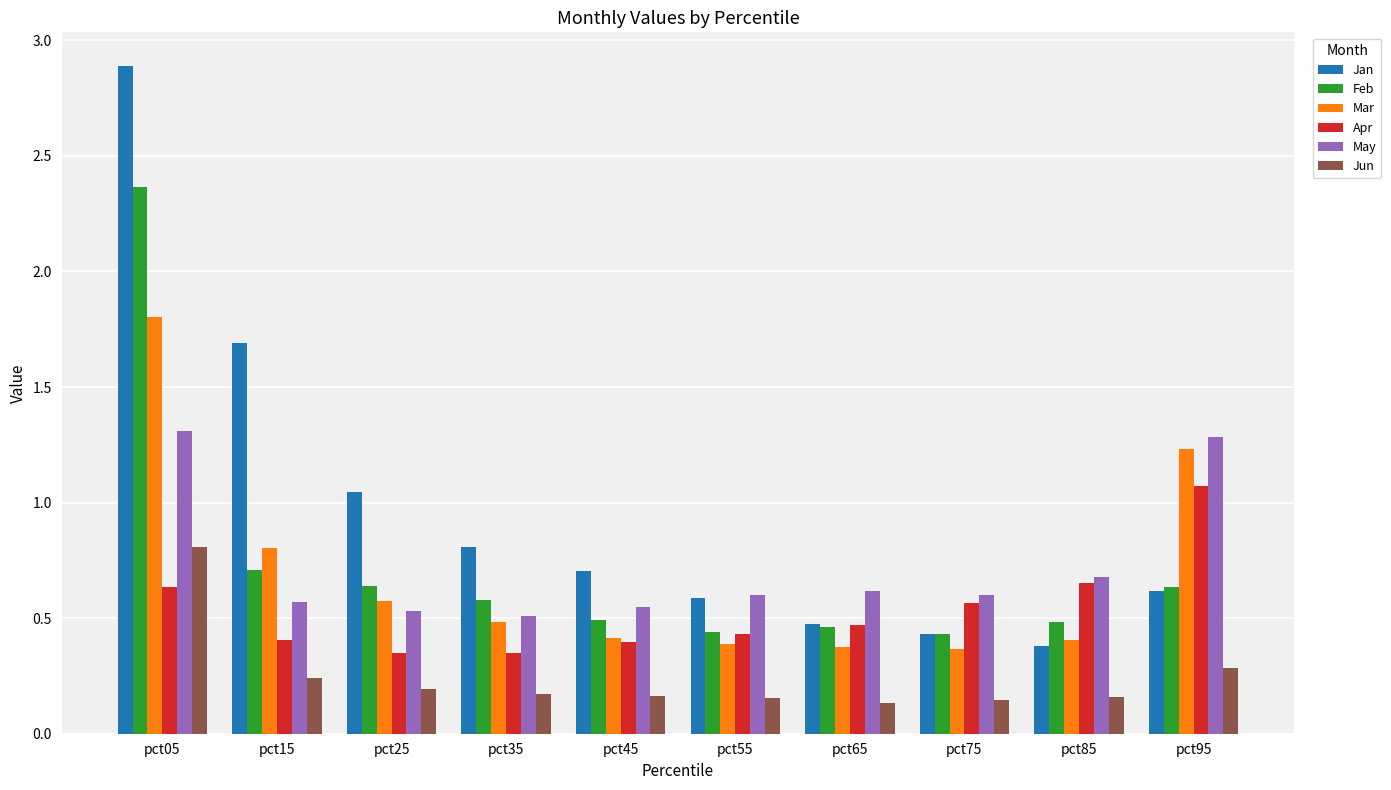

What is the difference between the highest and lowest values at pct25?

0.9